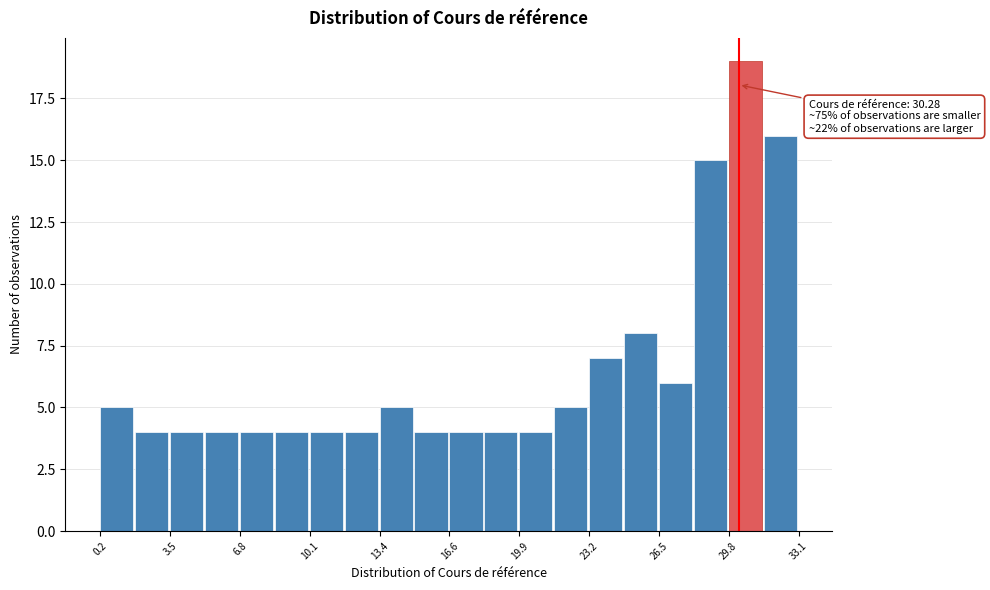

Around what value on the x-axis is the tallest bar? Give the approximate position of its centre, as read against the axis.

30.5